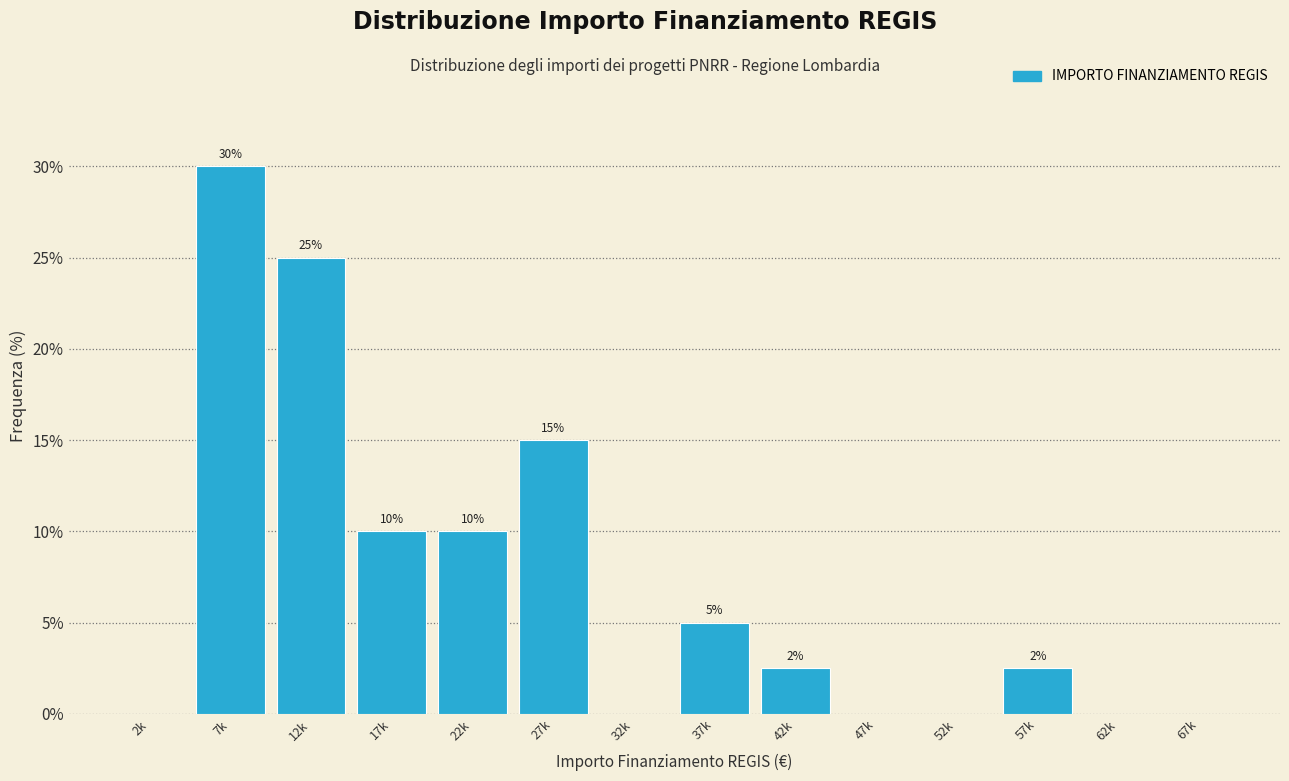

What is the ratio of the value at 37k to the value at 17k?

0.5